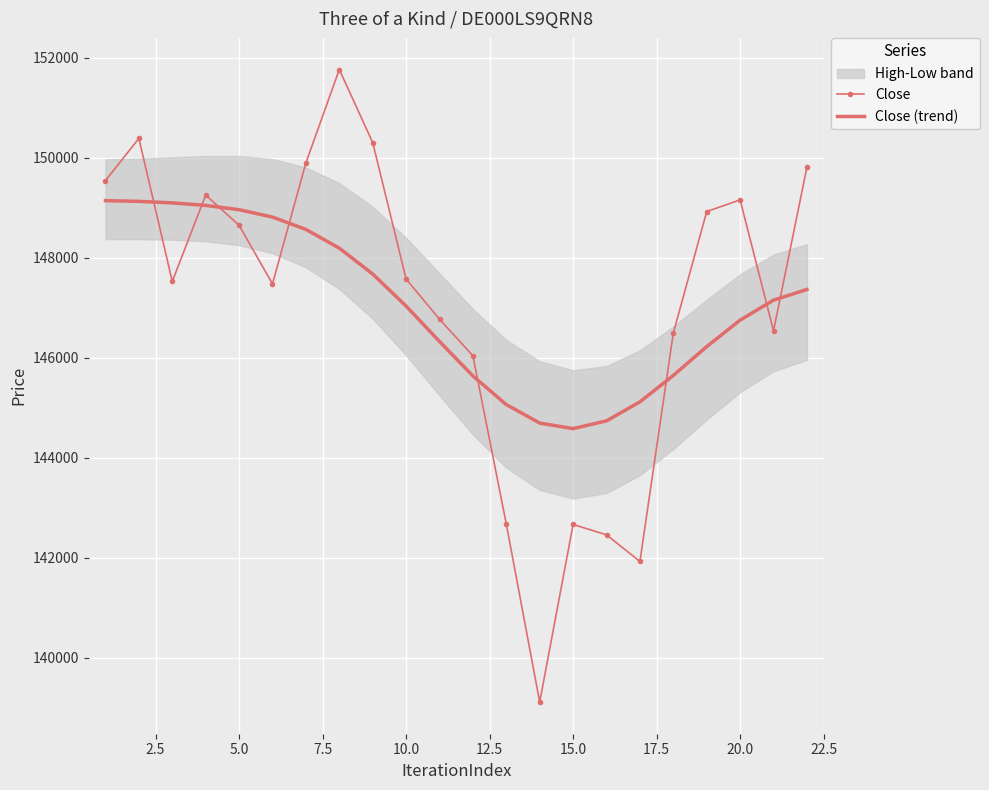

What is the maximum value for Close (trend)?

149145.9